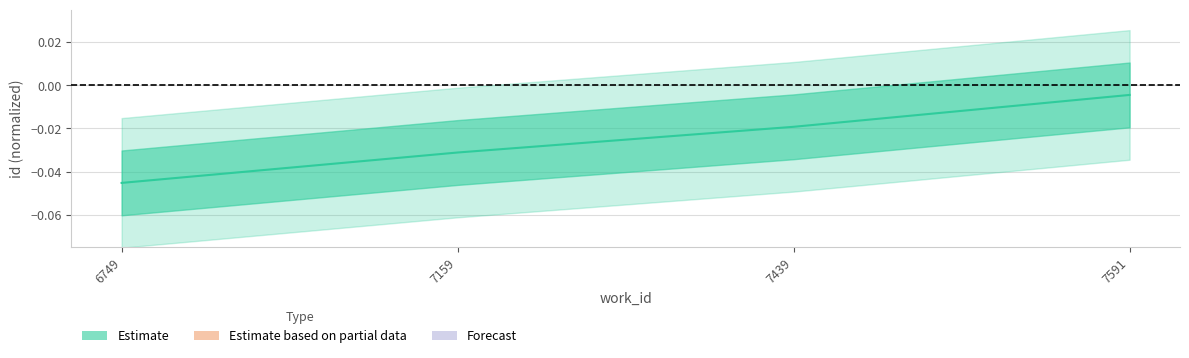

List the labels in order of value, largest first.

7591, 7439, 7159, 6749